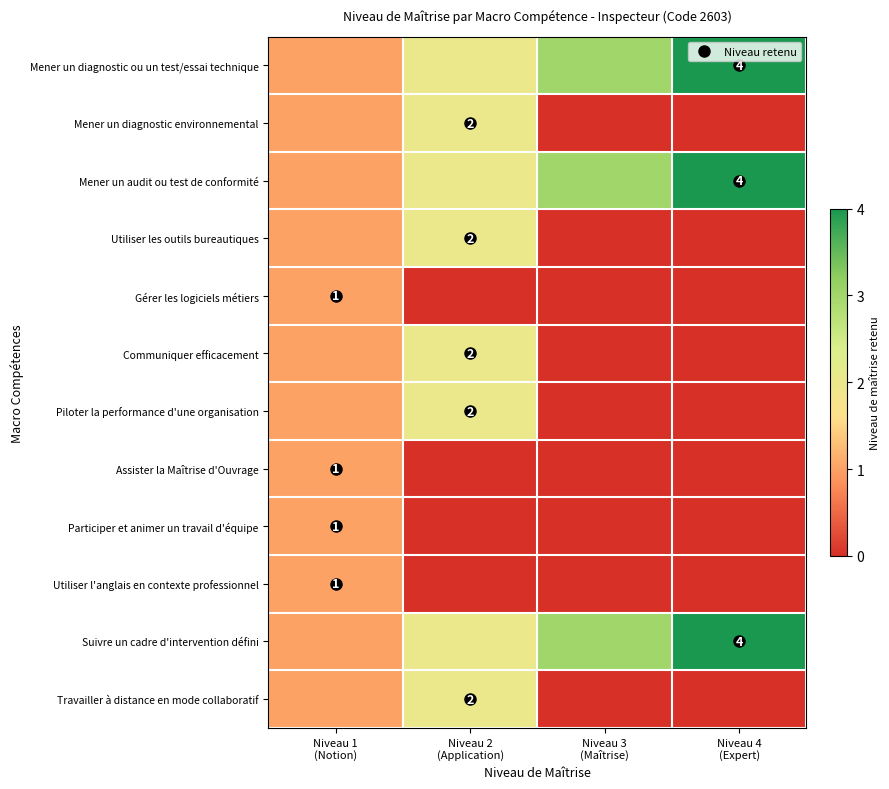

Which category has the highest value in the Assister la Maîtrise d'Ouvrage series?

Niveau 1 (Notion)